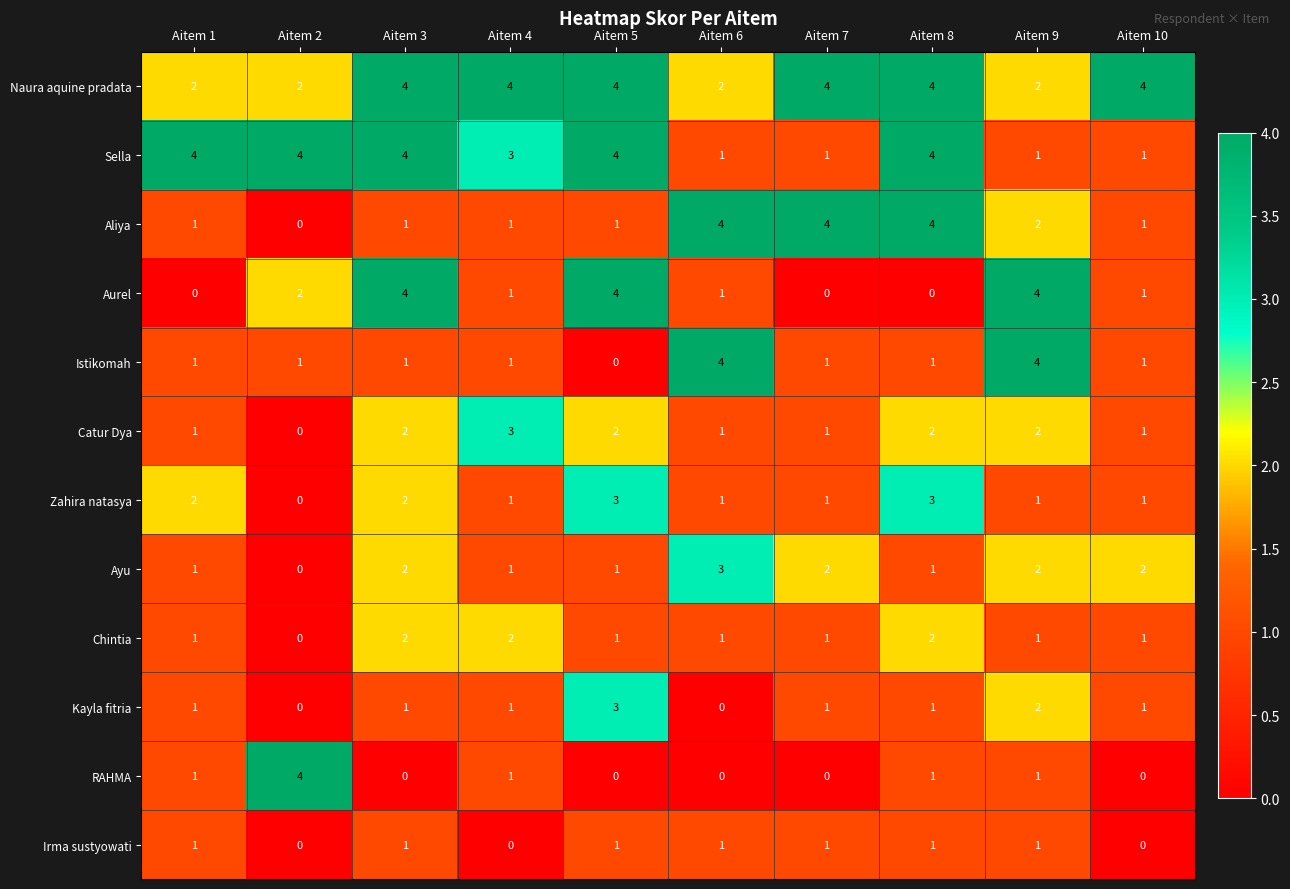

Which series changed the most between Aitem 4 and Aitem 8?

Aliya